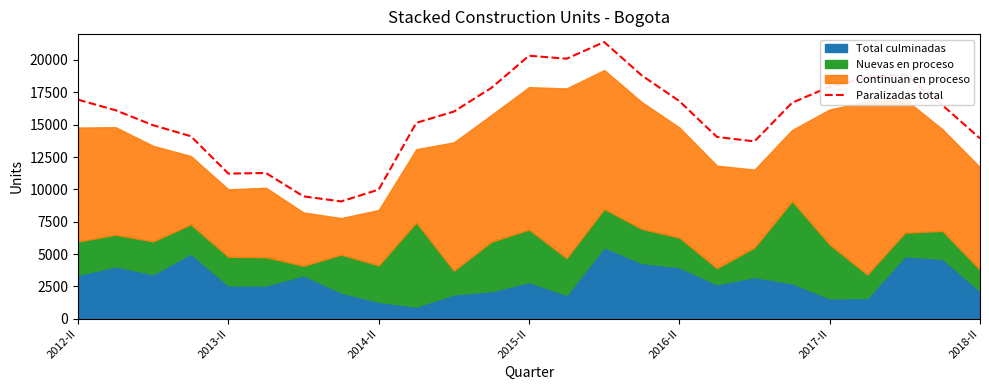

The value of Paralizadas total at 2014-II is 5039. True or false?

False